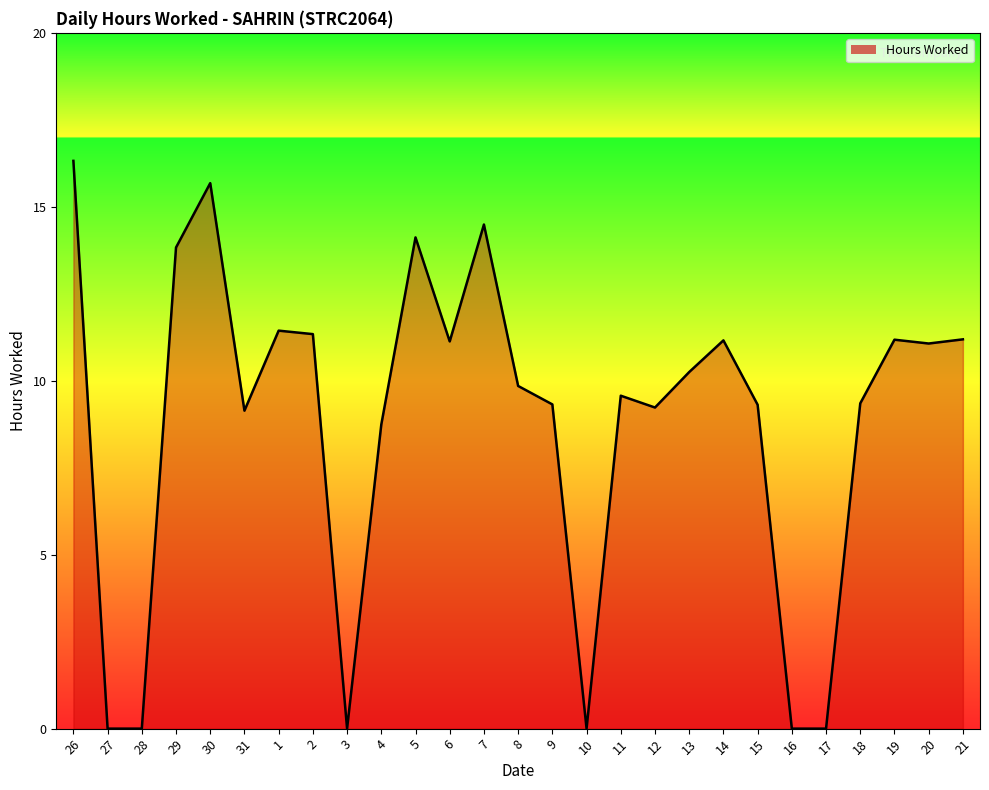

The chart shows a value of 16.5 at 8. True or false?

False